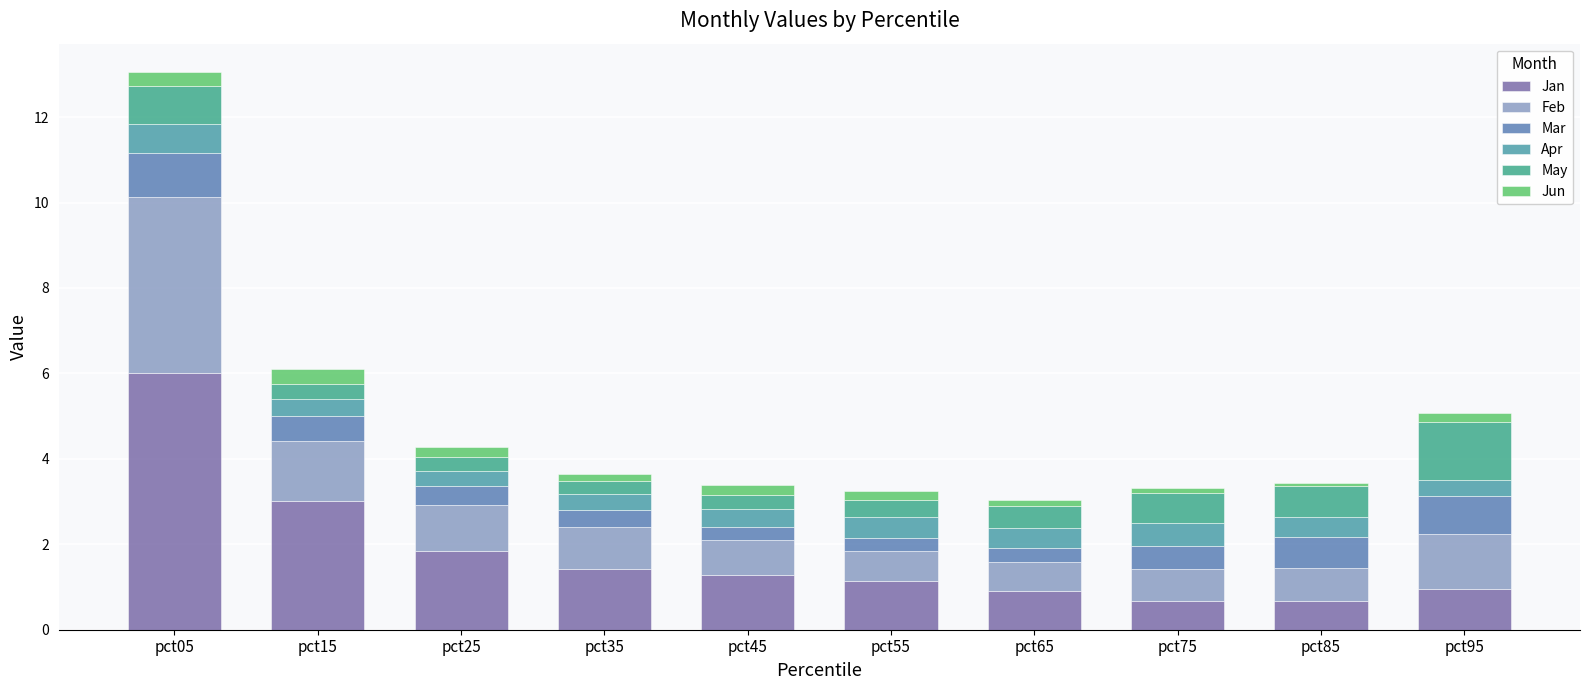

Is it true that Jun equals 0.3 at pct25?

False